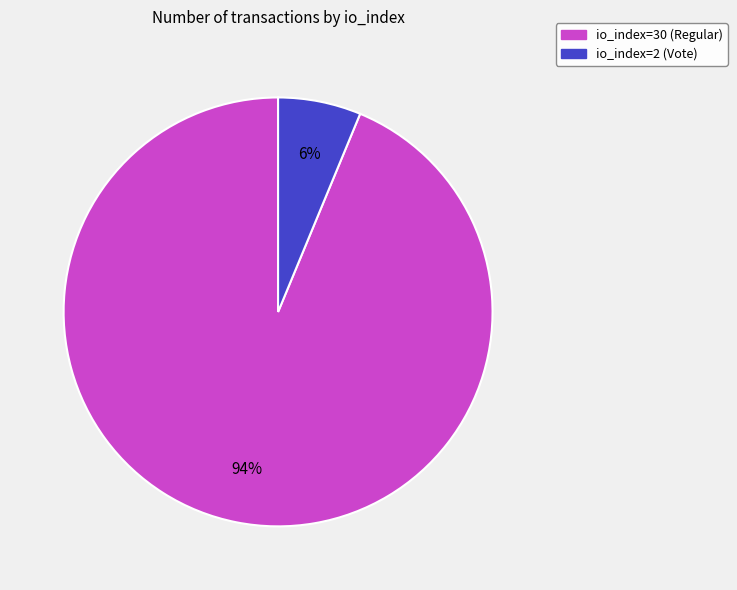

How many segments does this pie chart have?

2